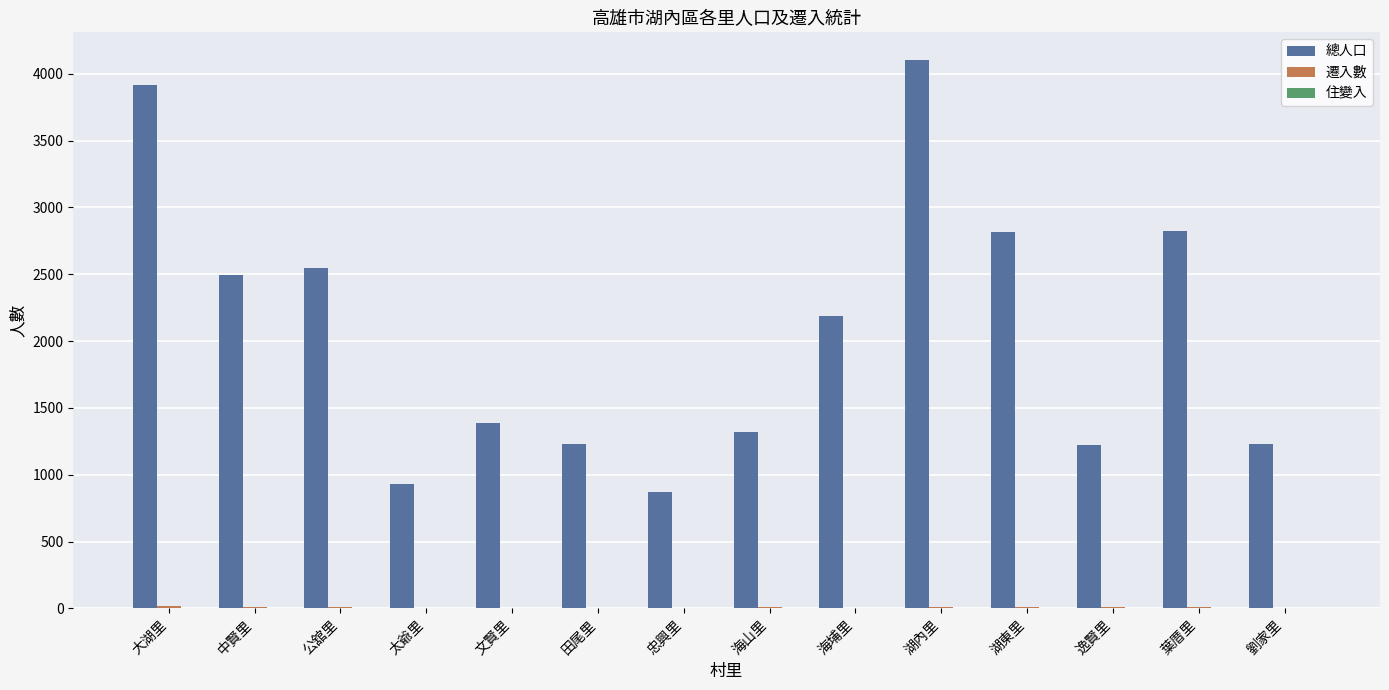

The value of 總人口 at 逸賢里 is 362. True or false?

False